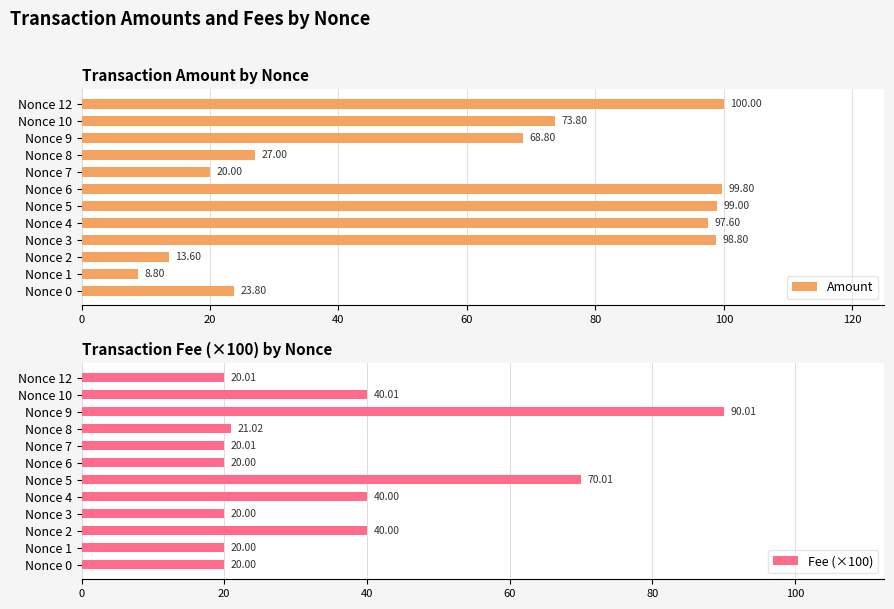

List the labels in order of Amount value, smallest first.

Nonce 1, Nonce 2, Nonce 7, Nonce 0, Nonce 8, Nonce 9, Nonce 10, Nonce 4, Nonce 3, Nonce 5, Nonce 6, Nonce 12